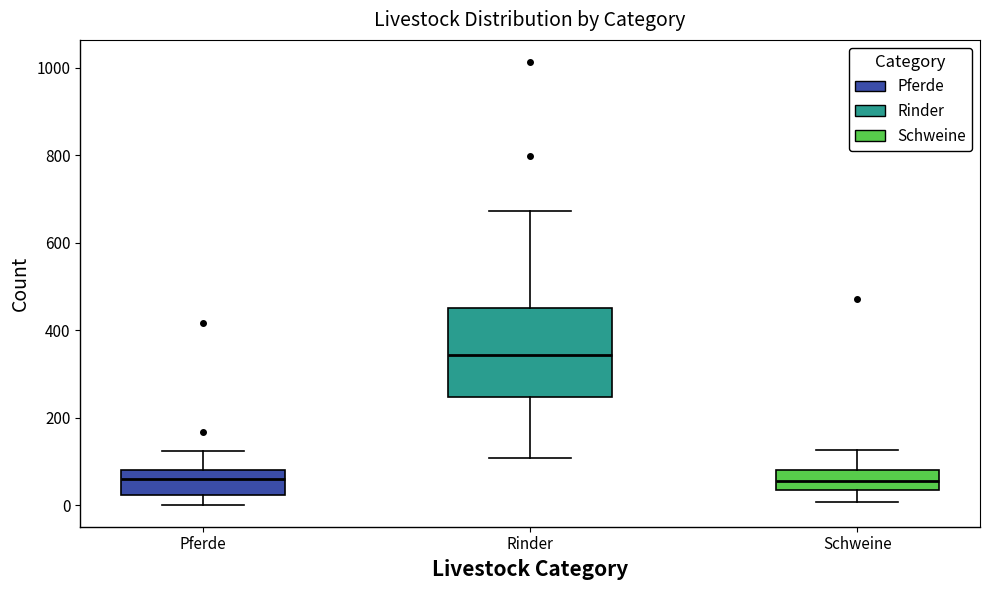

Reading left to right, read every box against the y-axis: the position of its median line, the range the box covers, and the ends of its whiskers. The values are not printed on the chart, so give them approximately, as read against the axis.

Pferde: median 60, box 20 to 80, whiskers 0 to 120
Rinder: median 340, box 240 to 460, whiskers 100 to 680
Schweine: median 60, box 40 to 80, whiskers 0 to 120